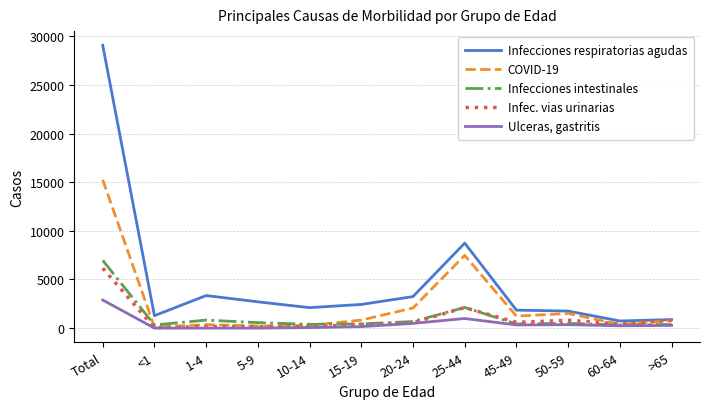

At which label does Infecciones respiratorias agudas first exceed 2435?

Total